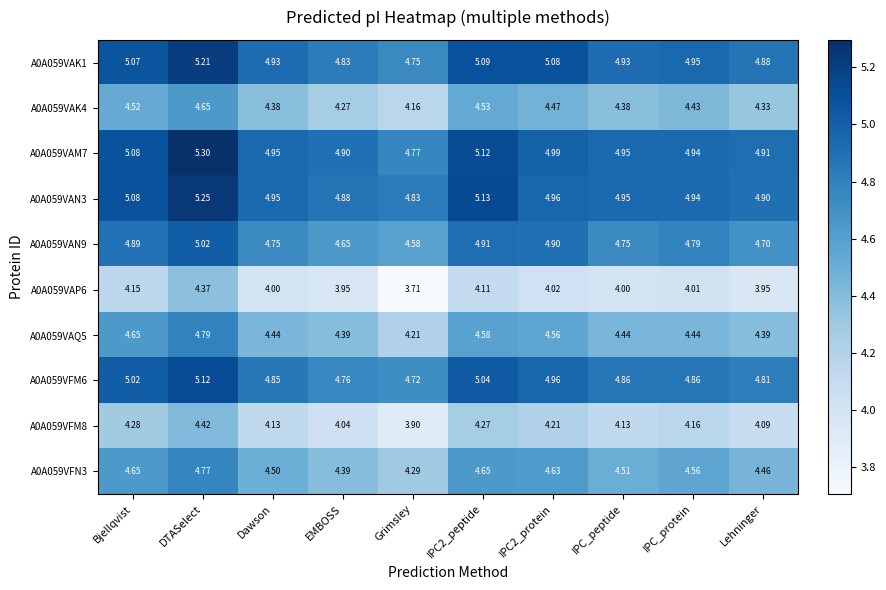

At which label is A0A059VAQ5 closest to 4?

Grimsley